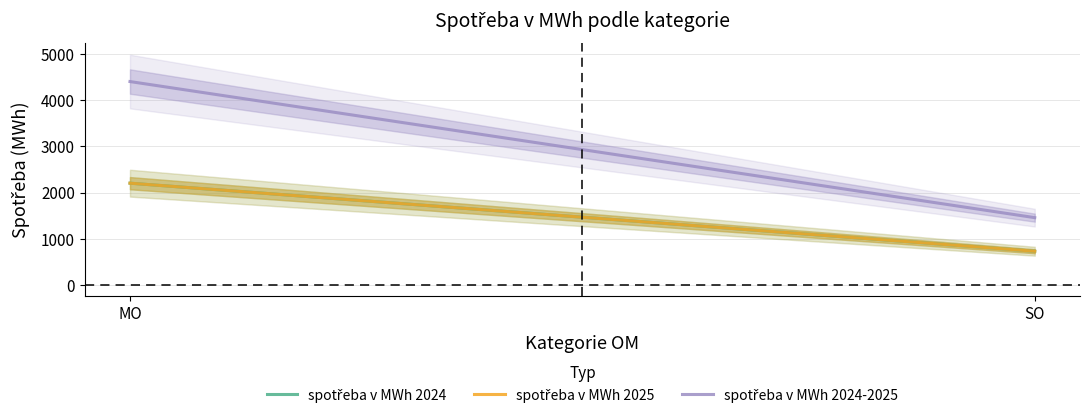

How many data points in spotřeba v MWh 2024-2025 are above 4405?

1